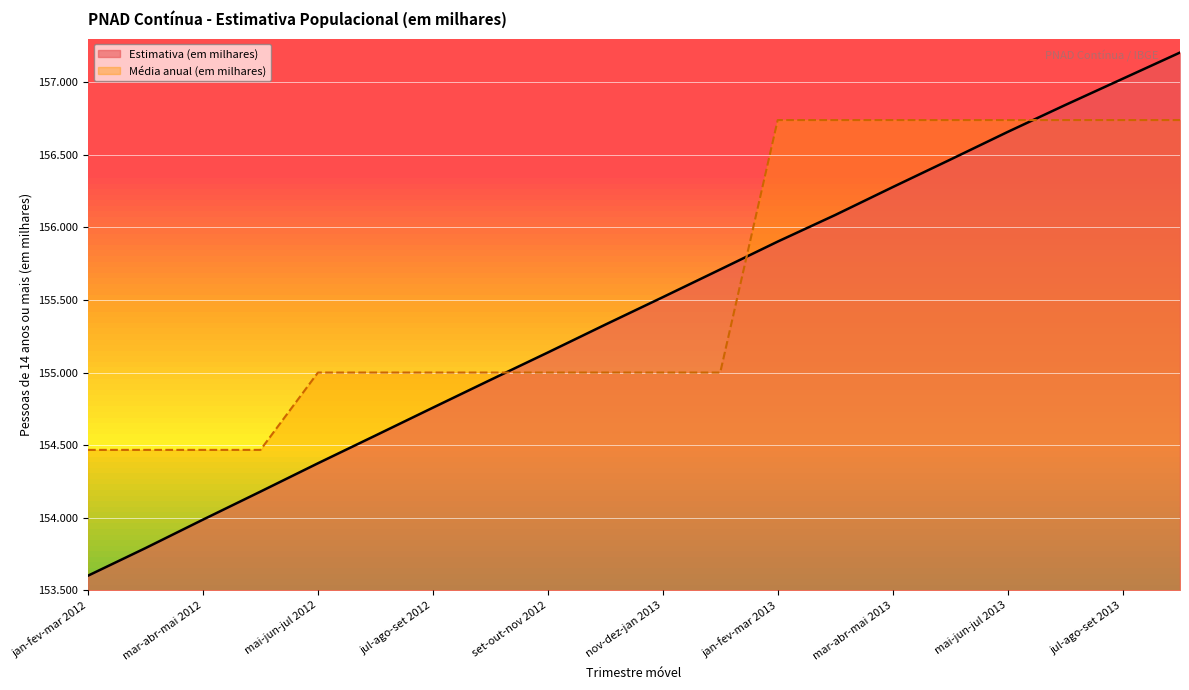

At which category is the sum across all series the highest?

ago-set-out 2013